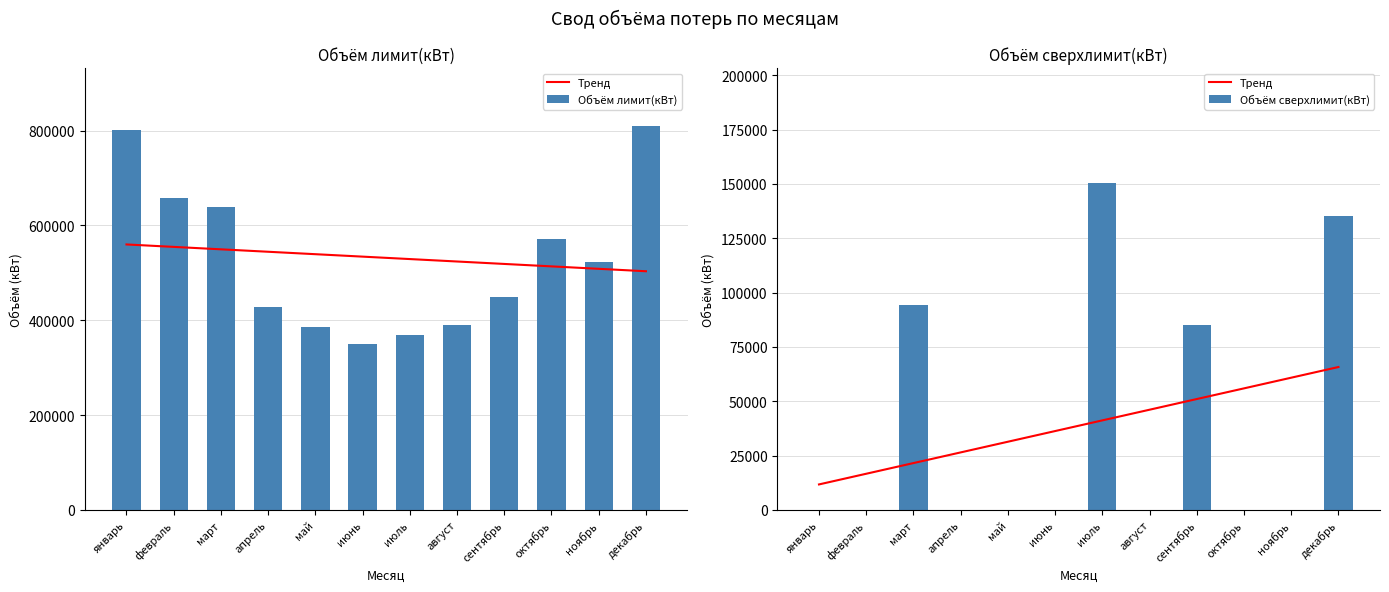

What is the maximum value shown in the chart?

810000.0